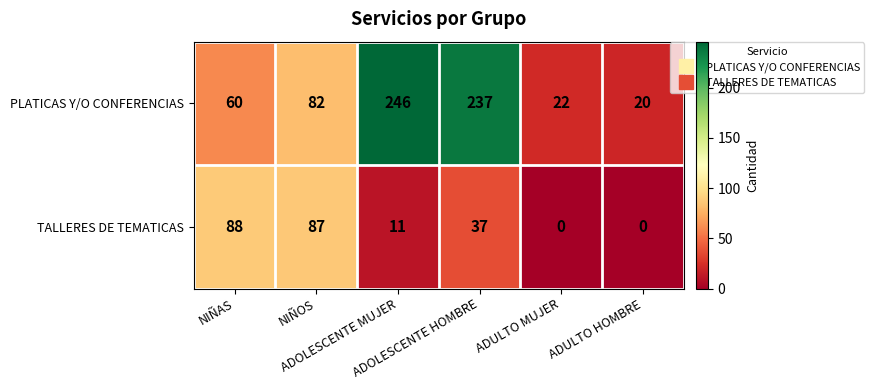

Which series has the largest total across all categories?

PLATICAS Y/O CONFERENCIAS